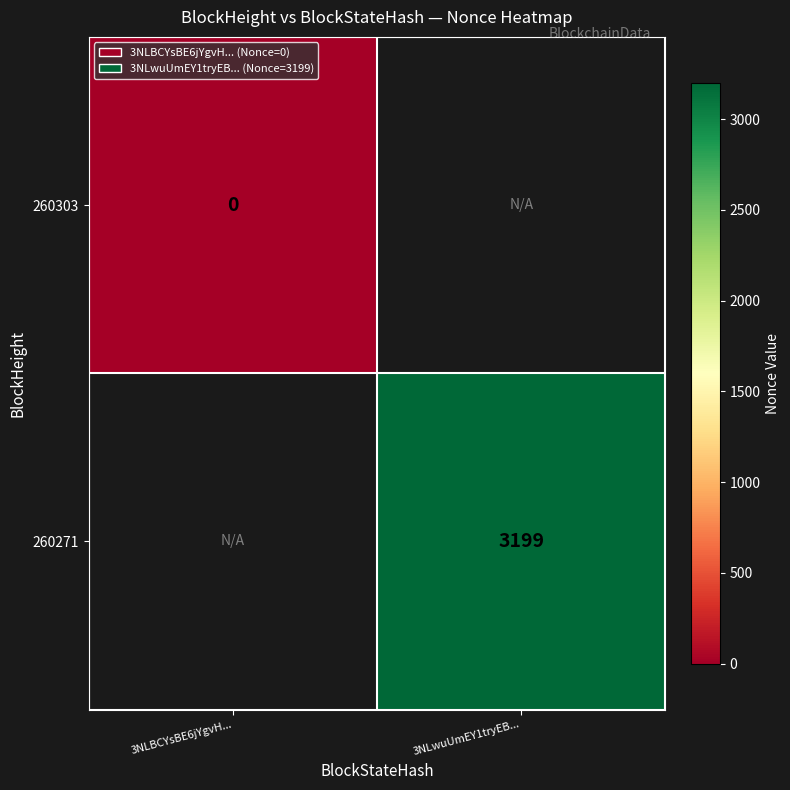

How many data points does each series have?

2